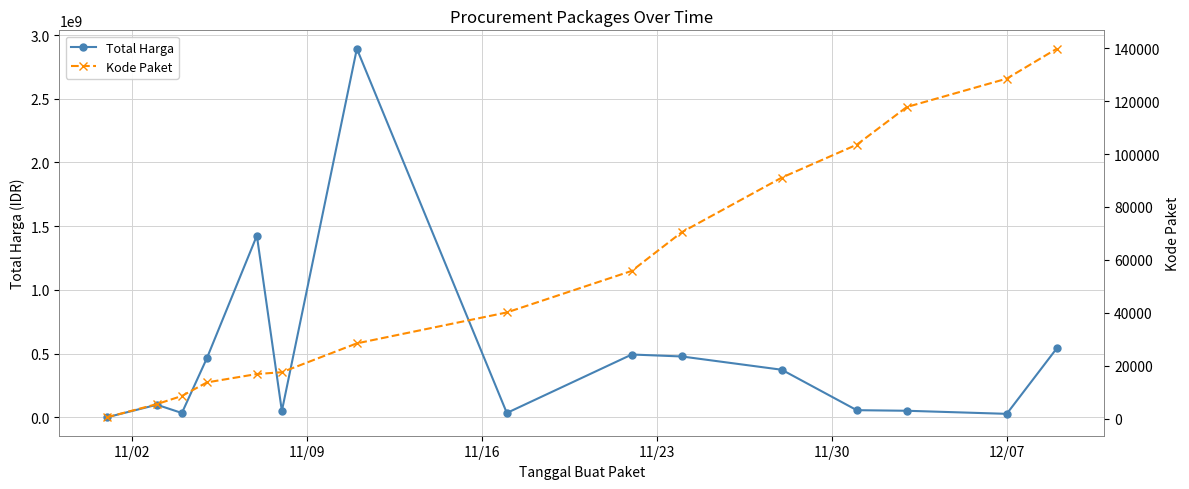

What are all the series names shown in the legend?

Total Harga, Kode Paket